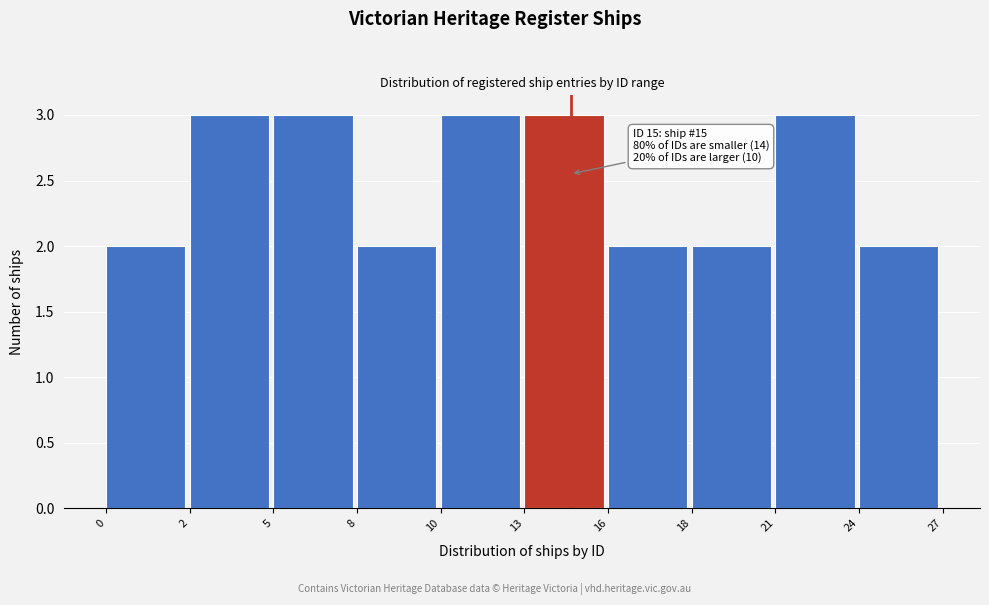

Reading left to right, list all the values displayed in this chart.

0=2	2=3	5=3	8=2	10=3	13=3	16=2	18=2	21=3	24=2